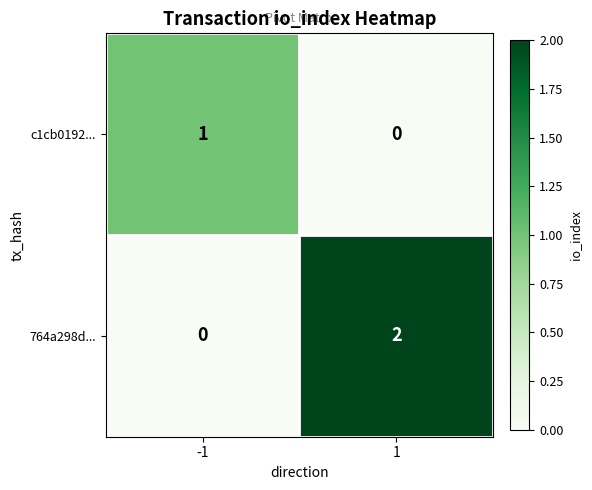

Rank the series at -1 from lowest to highest value.

764a298d..., c1cb0192...